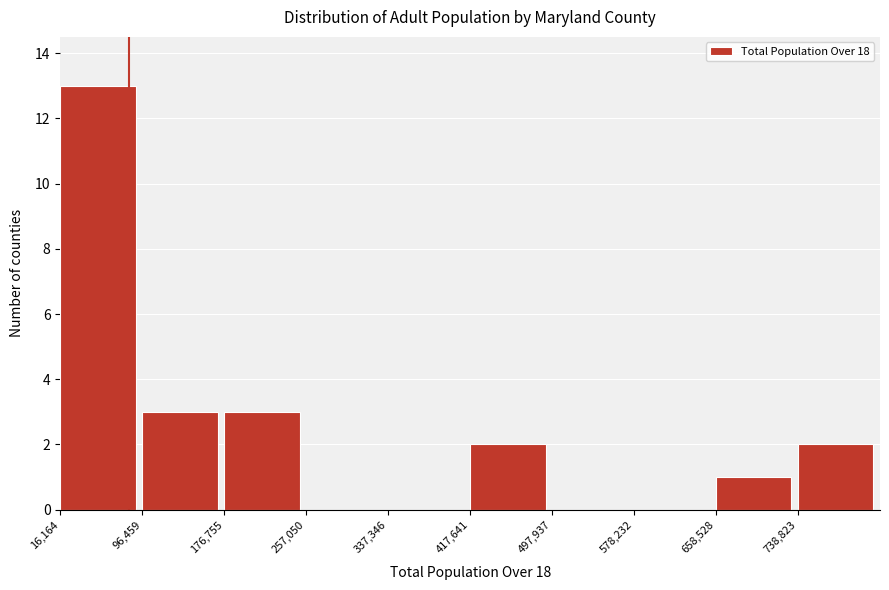

Reading left to right, transcribe this chart: for each bar, give the range it covers on the x-axis and its height. Neither the bar edges nor the heights are printed on the chart, so give them approximately, as read against the axes.

20000 to 100000: 13
100000 to 180000: 3
180000 to 260000: 3
260000 to 340000: 0
340000 to 420000: 0
420000 to 500000: 2
500000 to 580000: 0
580000 to 660000: 0
660000 to 740000: 1
740000 to 820000: 2